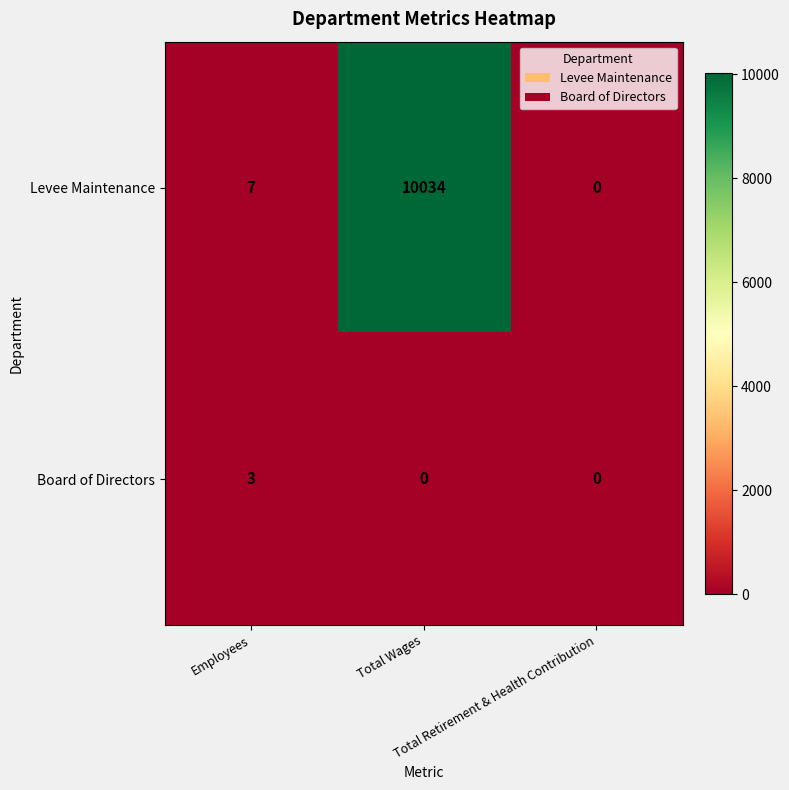

What is the sum of all Levee Maintenance values?

10041